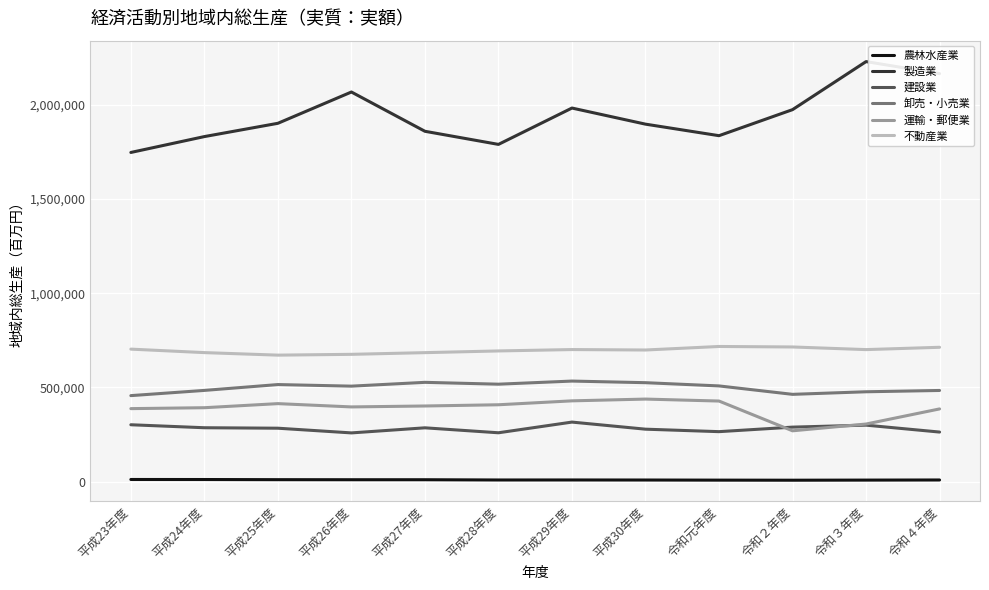

Which series changed the most between 平成26年度 and 平成28年度?

製造業